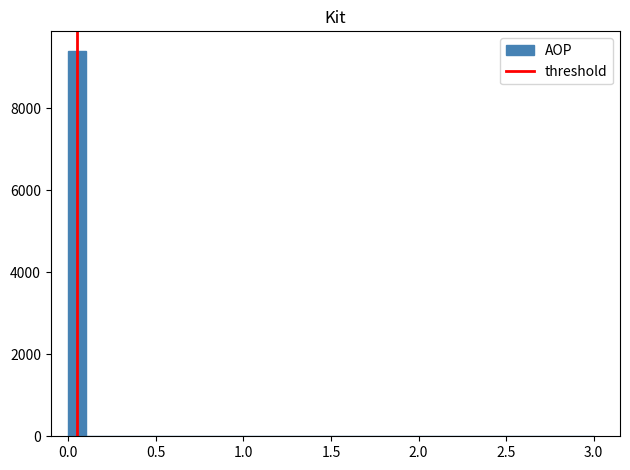

Around what value on the x-axis is the tallest bar? Give the approximate position of its centre, as read against the axis.

0.05